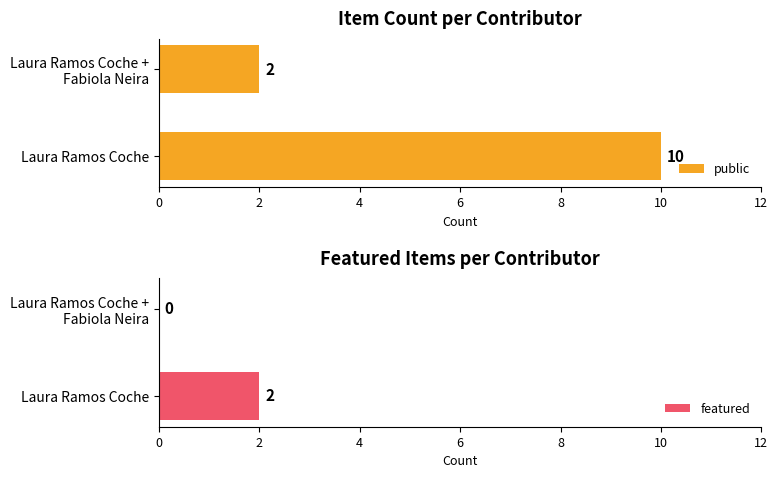

Which series has the largest total across all categories?

public